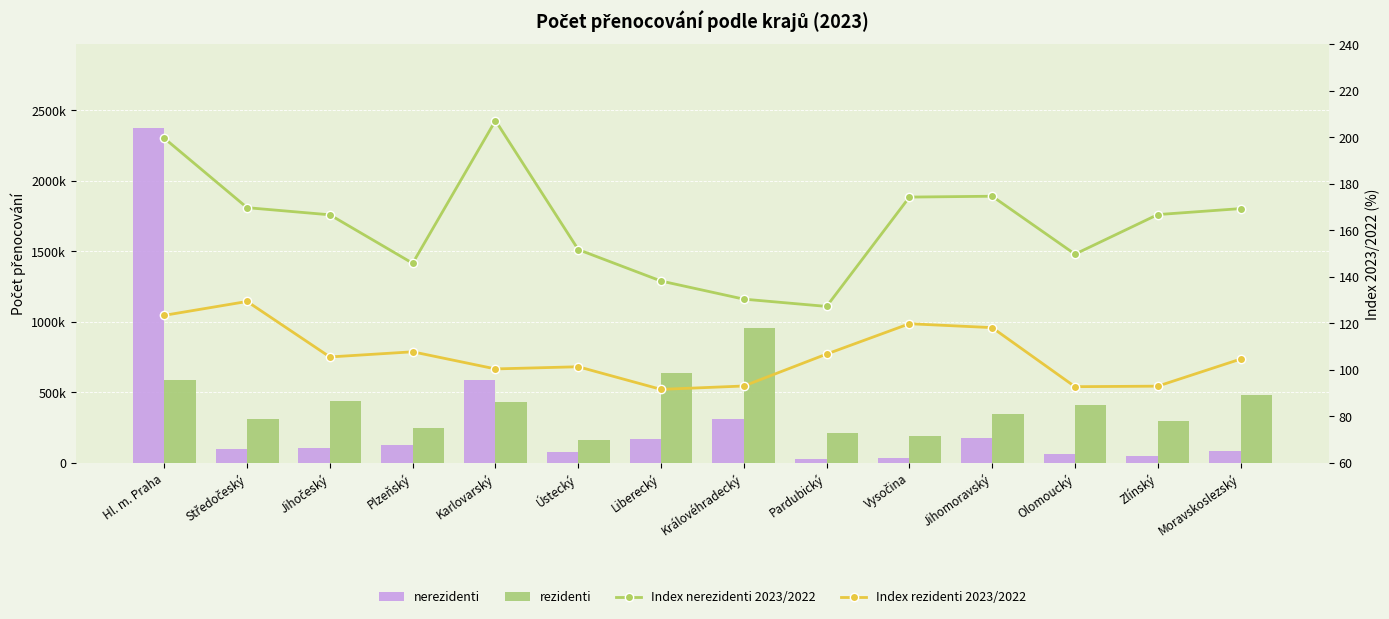

Count the number of categories in the chart.

14